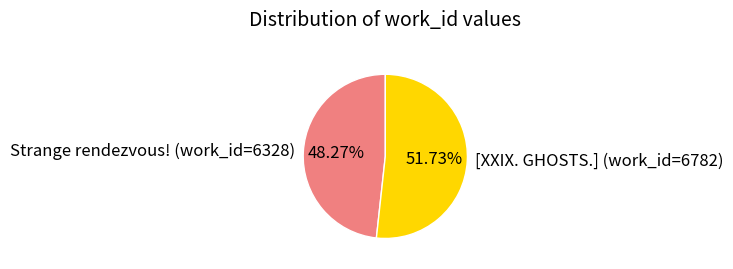

To the nearest percent, what is the difference between the Strange rendezvous! (work_id=6328) and [XXIX. GHOSTS.] (work_id=6782) slice percentages?

3%